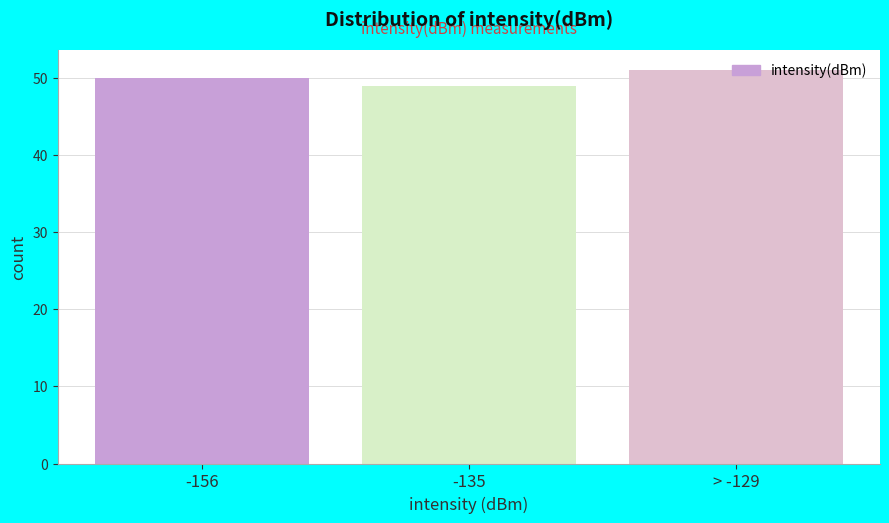

Approximately how many times larger is the value at -156 compared to -135?

1.0